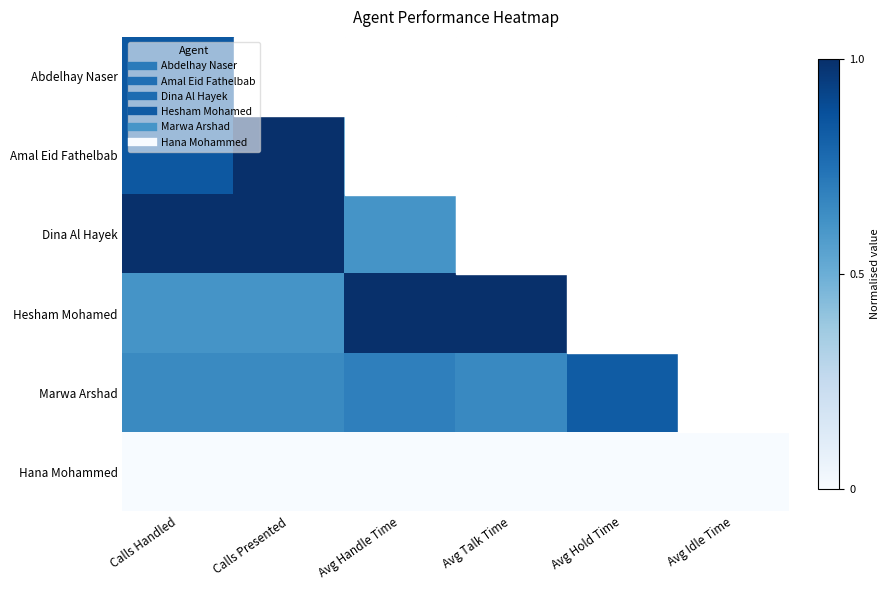

At which category is the sum across all series the highest?

Calls Presented